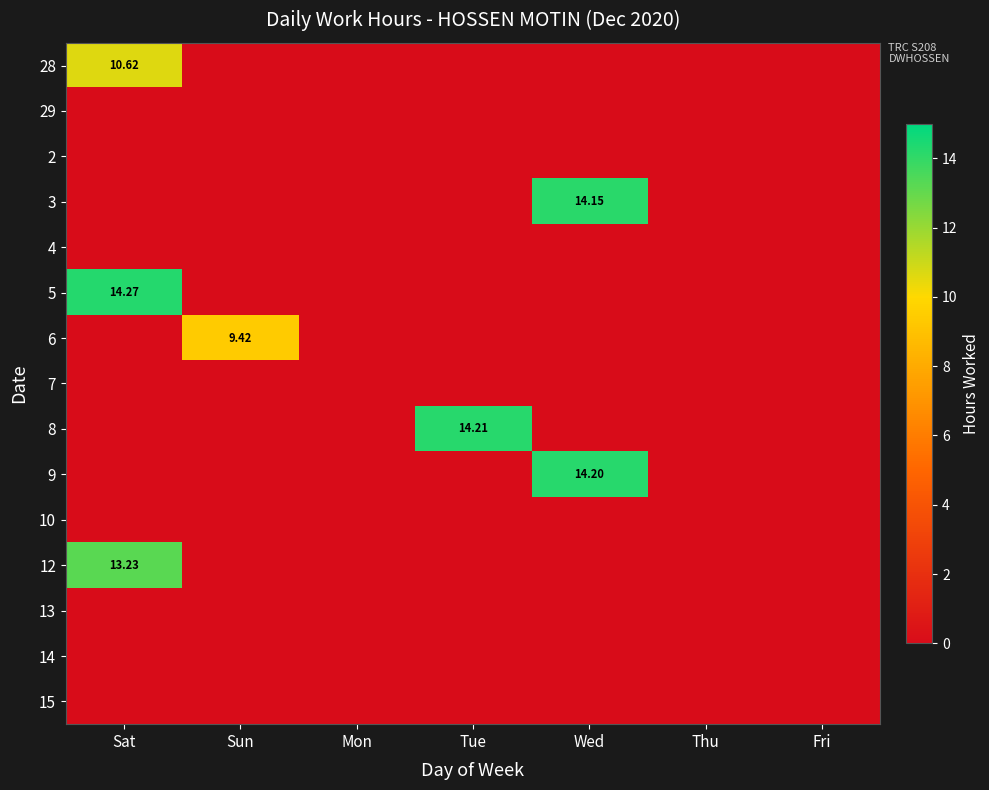

At how many categories does at least one series exceed 8?

4